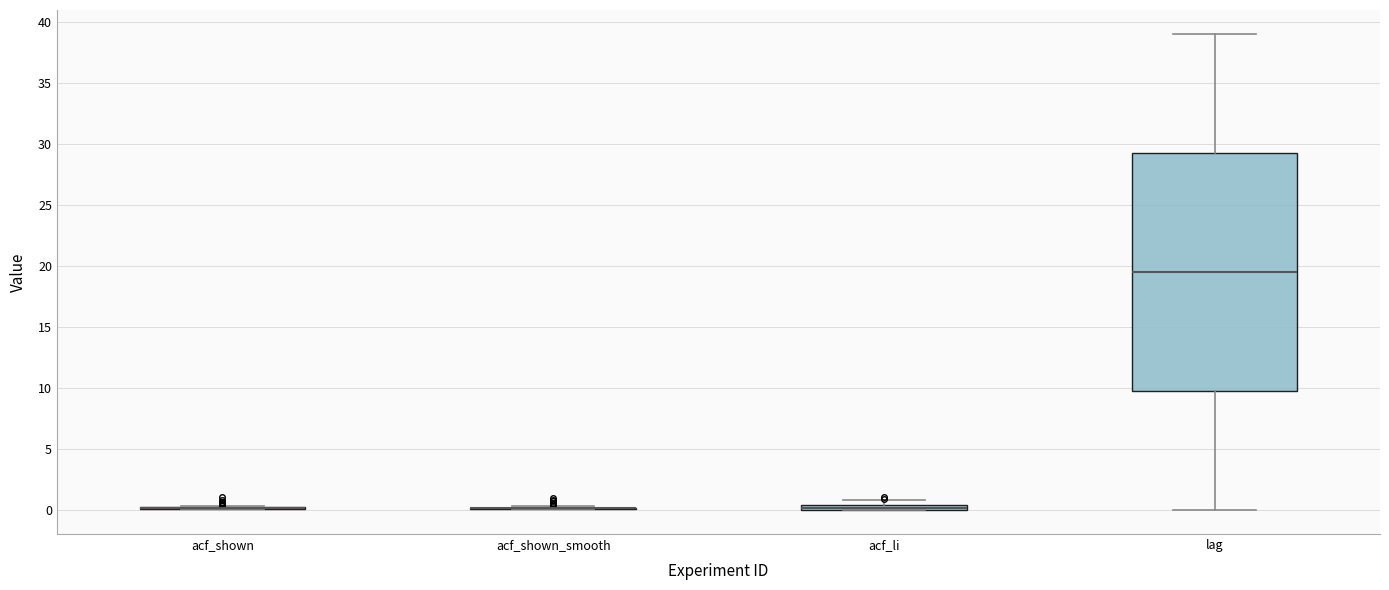

Comparing the boxes themselves (not the whiskers), which one is the tallest?

lag